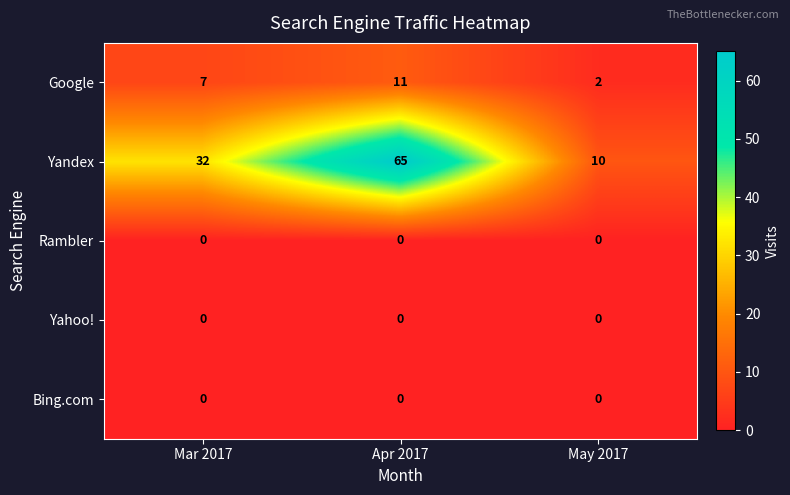

Is it true that Rambler equals 0 at May 2017?

True